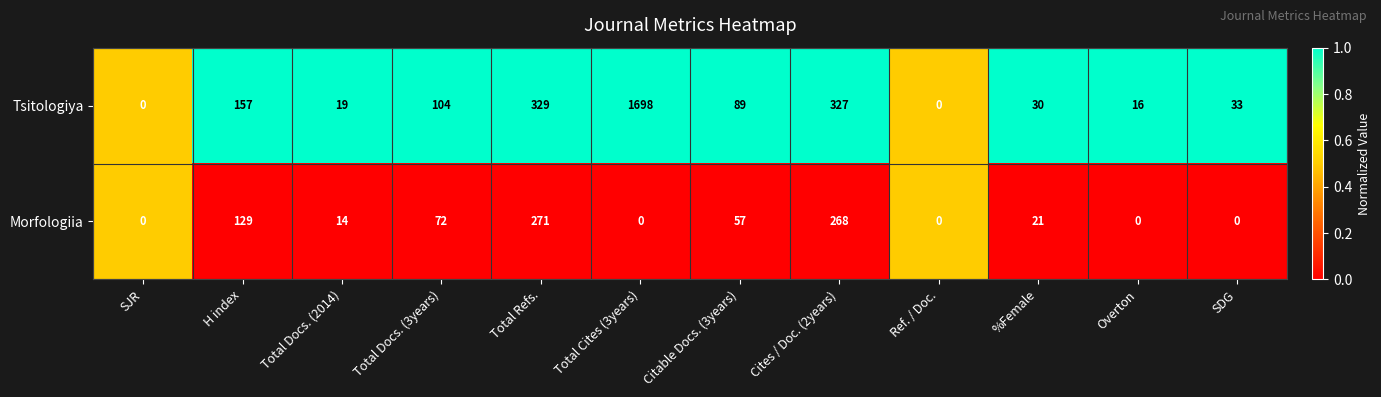

What is the spread (max minus min) of values at Total Docs. (3years)?

32